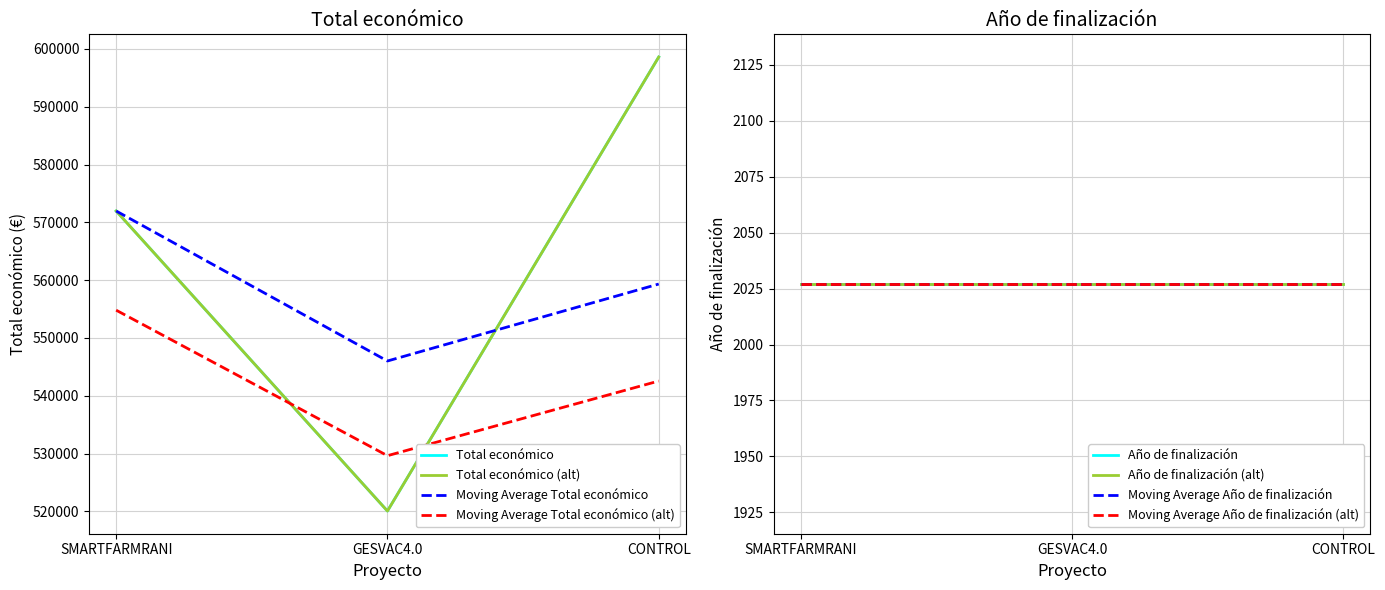

What is the average value?

563541